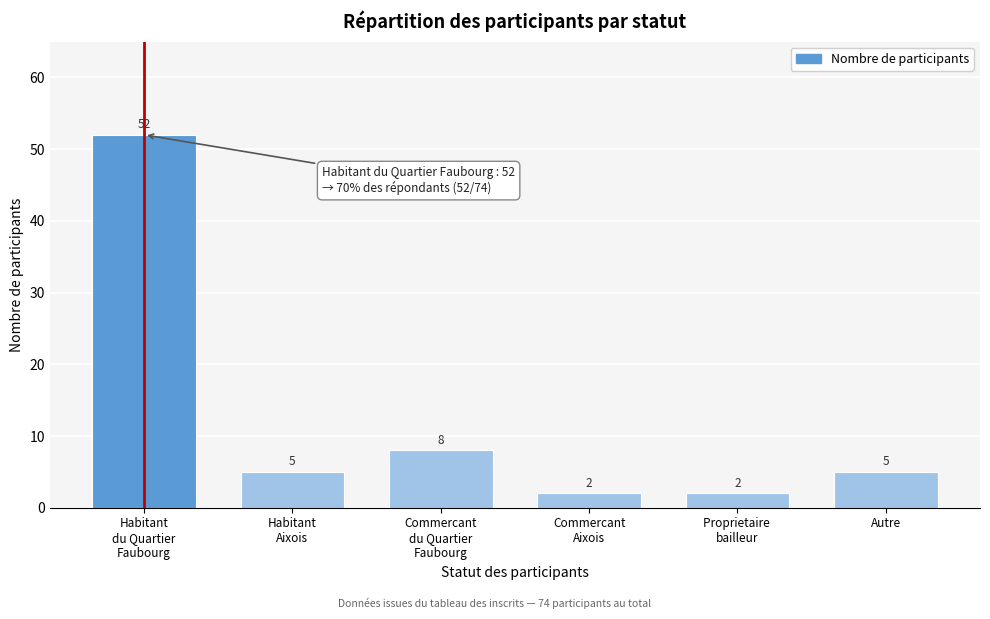

Reading left to right, what are all the values shown in this chart?

52	5	8	2	2	5